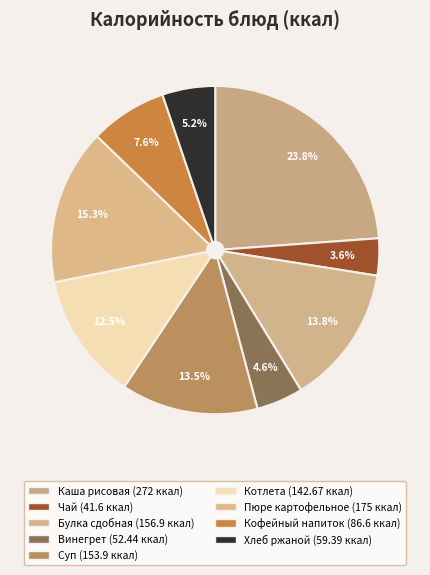

Count the number of slices in the pie.

9